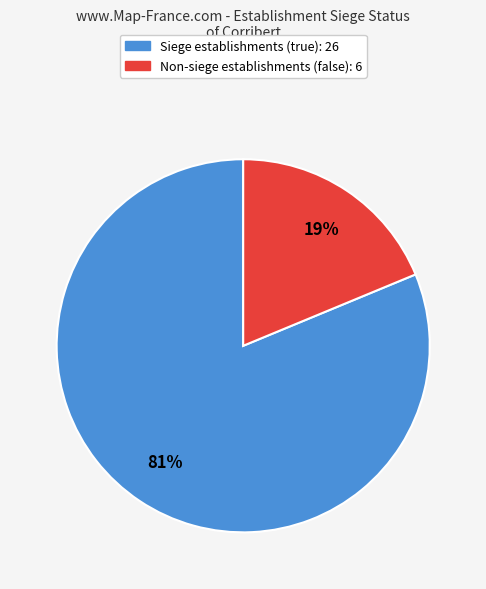

To the nearest percent, what is the average slice percentage?

50%